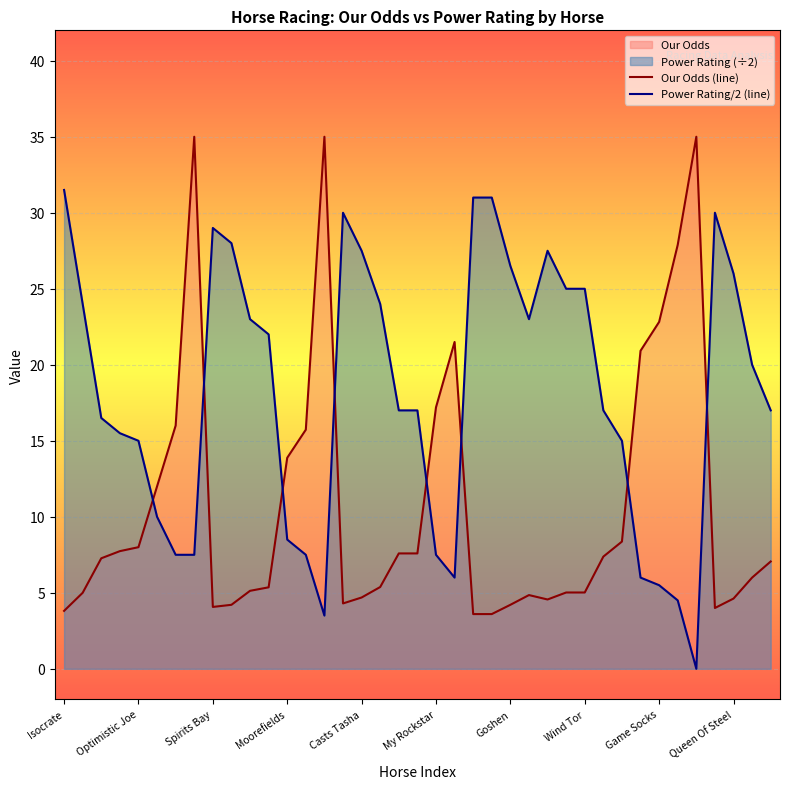

Does the chart display data point markers on the line(s)?

No